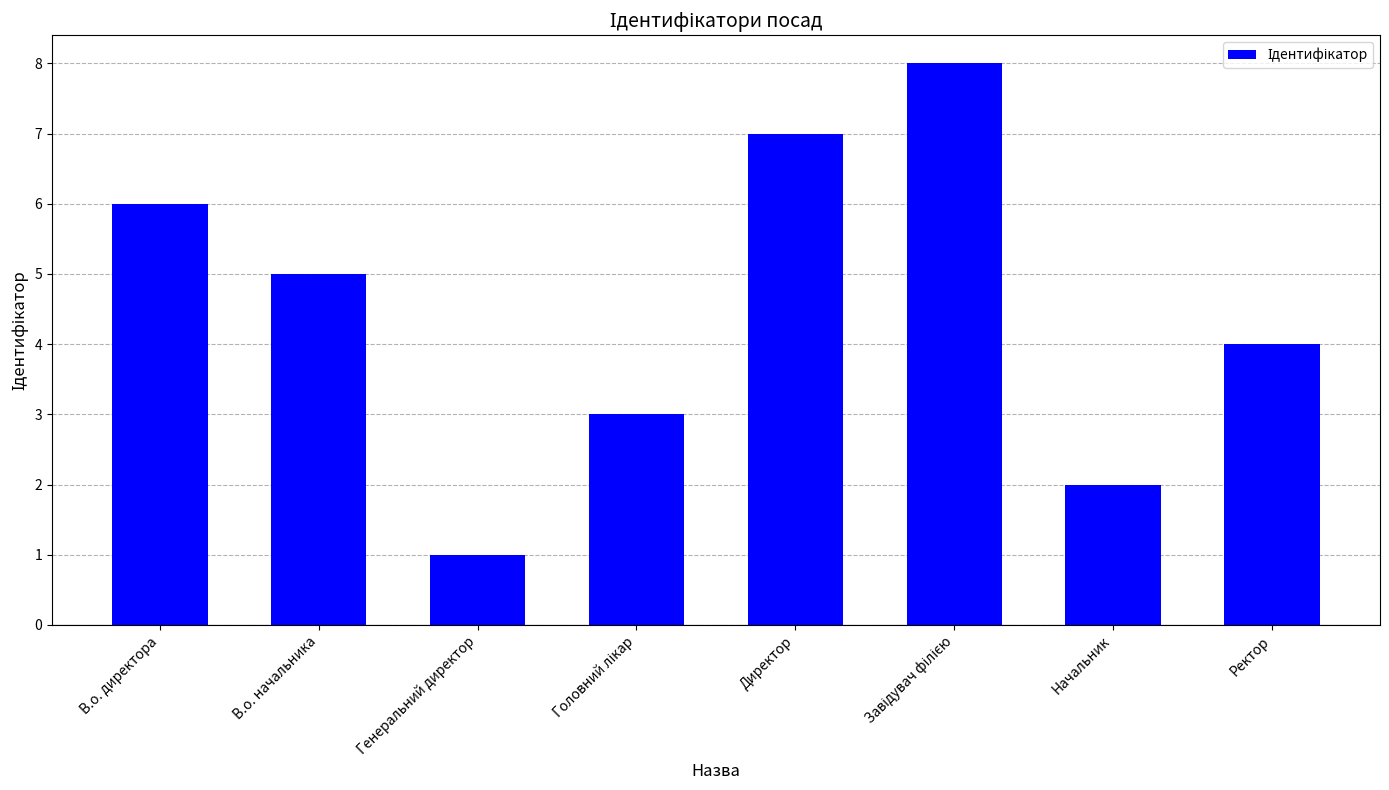

What is the difference between the maximum and minimum values?

7